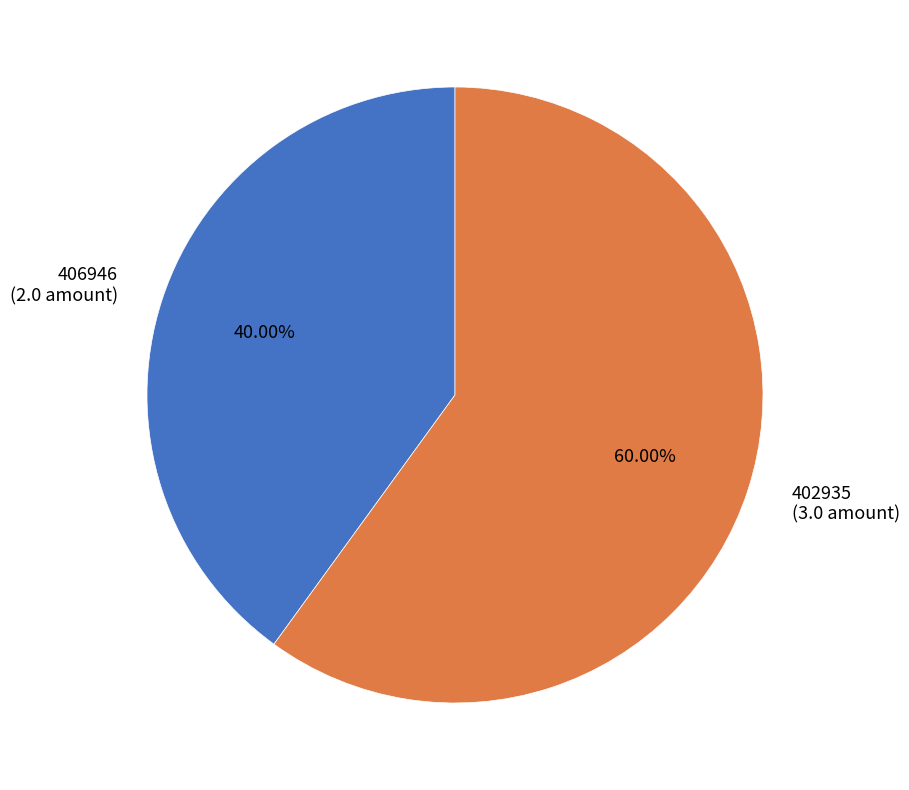

Does any single category account for the majority?

Yes